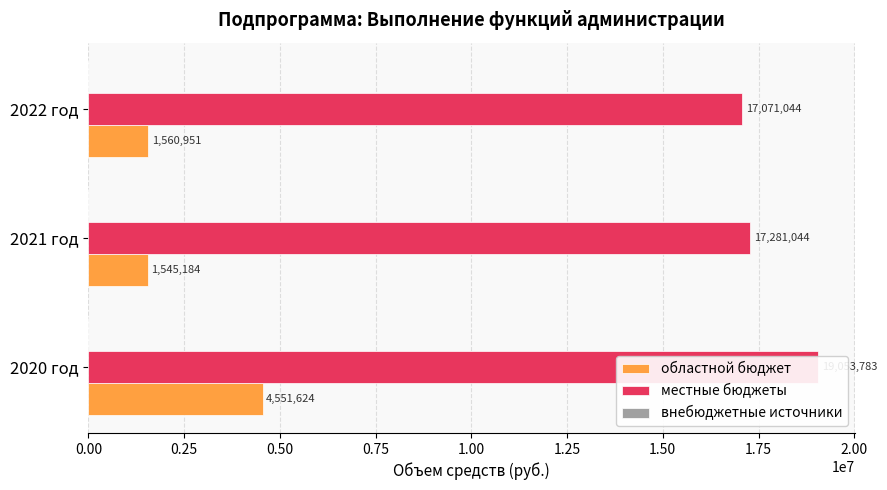

How many data points in местные бюджеты are less than 17281043?

1